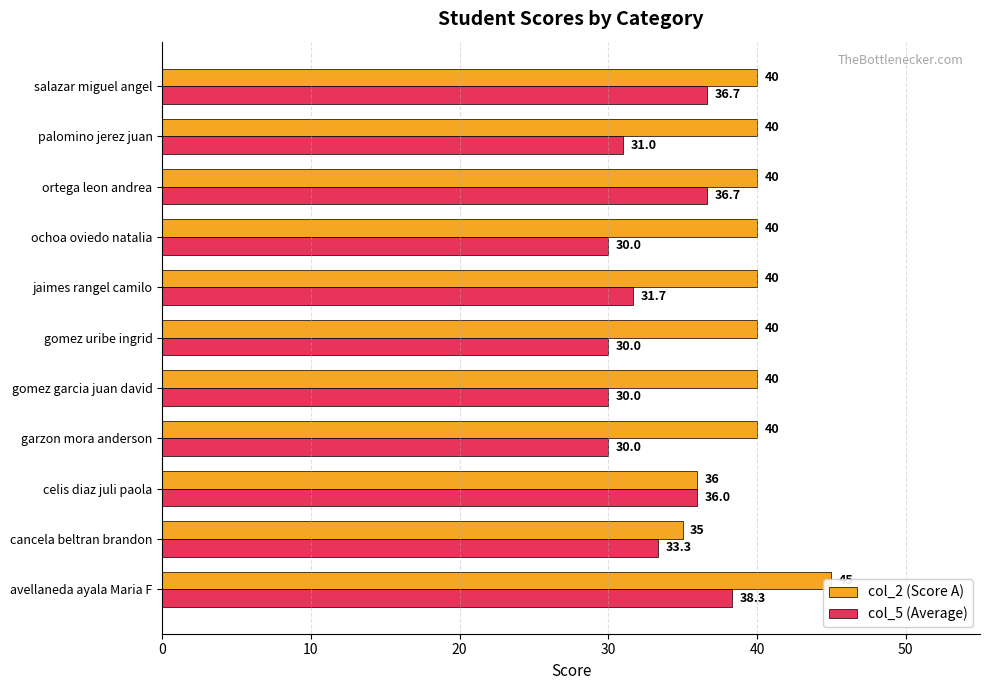

What is the value of the col_5 (Average) bar at the 1st from the left?

38.3